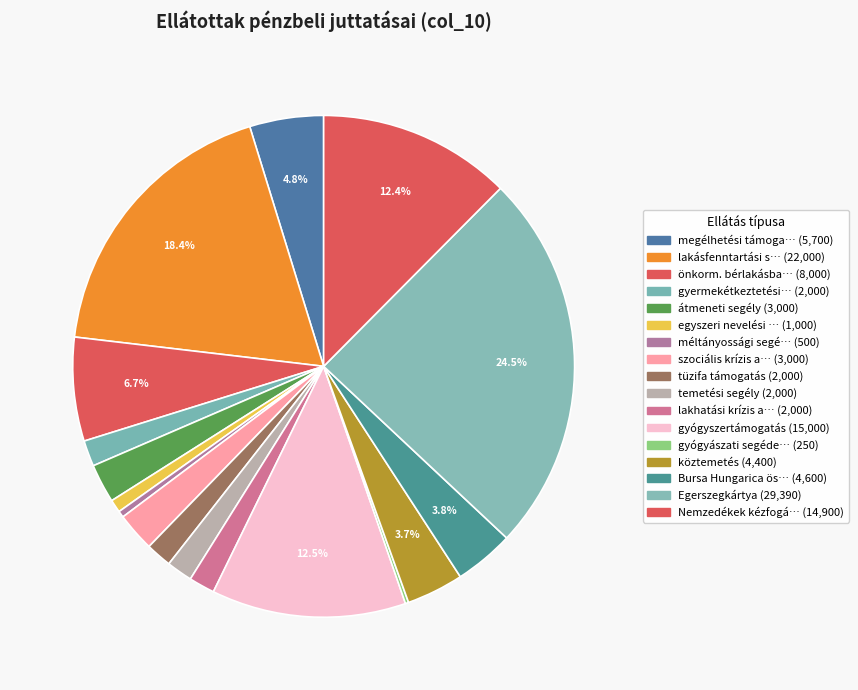

Rank the categories by value from lowest to highest.

gyógyászati segédeszköz, méltányossági segély, egyszeri nevelési tám., gyermekétkeztetési tám., tüzifa támogatás, temetési segély, lakhatási krízis alap, átmeneti segély, szociális krízis alap, köztemetés, Bursa Hungarica ösztöndíj, megélhetési támogatás, önkorm. bérlakásban élők, Nemzedékek kézfogása, gyógyszertámogatás, lakásfenntartási segély, Egerszegkártya